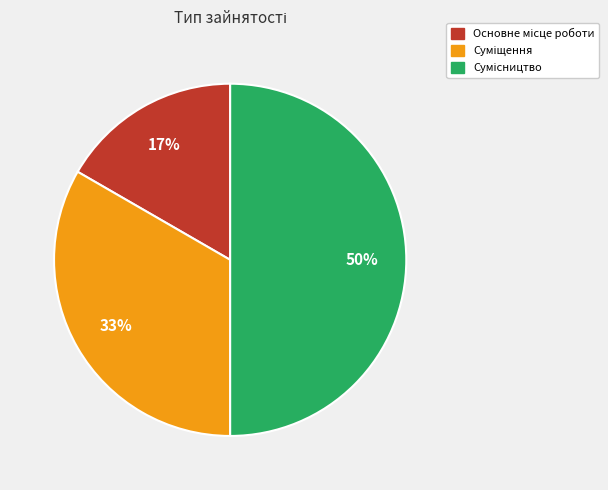

To the nearest percent, what is the difference between the largest and smallest slice percentages?

33%